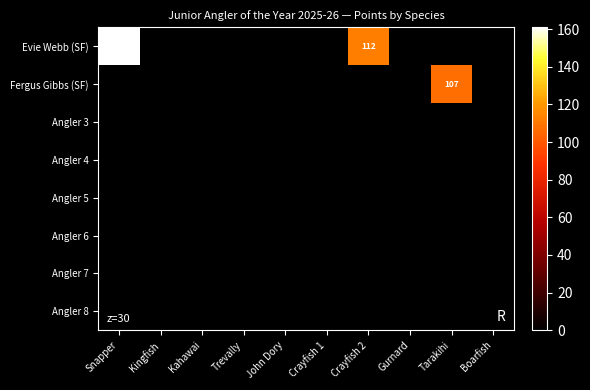

The Evie Webb (SF) series shows 275 at Snapper. True or false?

False